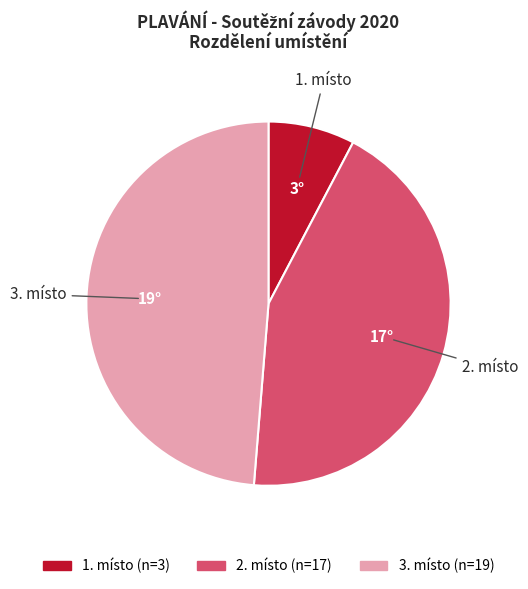

Rank the categories by value from lowest to highest.

1. místo, 2. místo, 3. místo